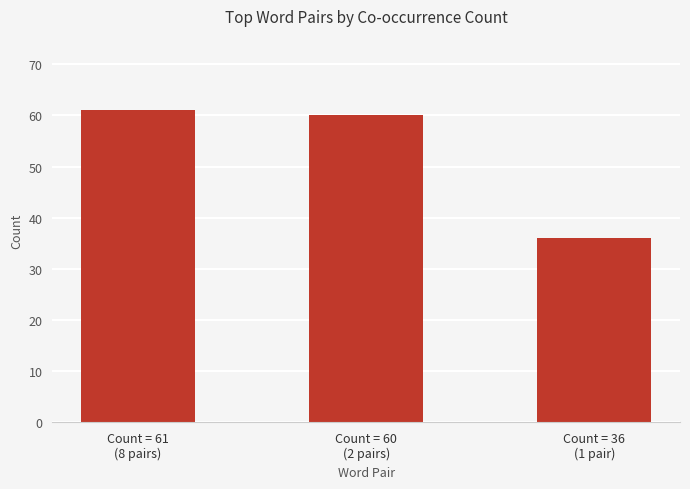

Where does the data first go above 60?

Count = 61
(8 pairs)